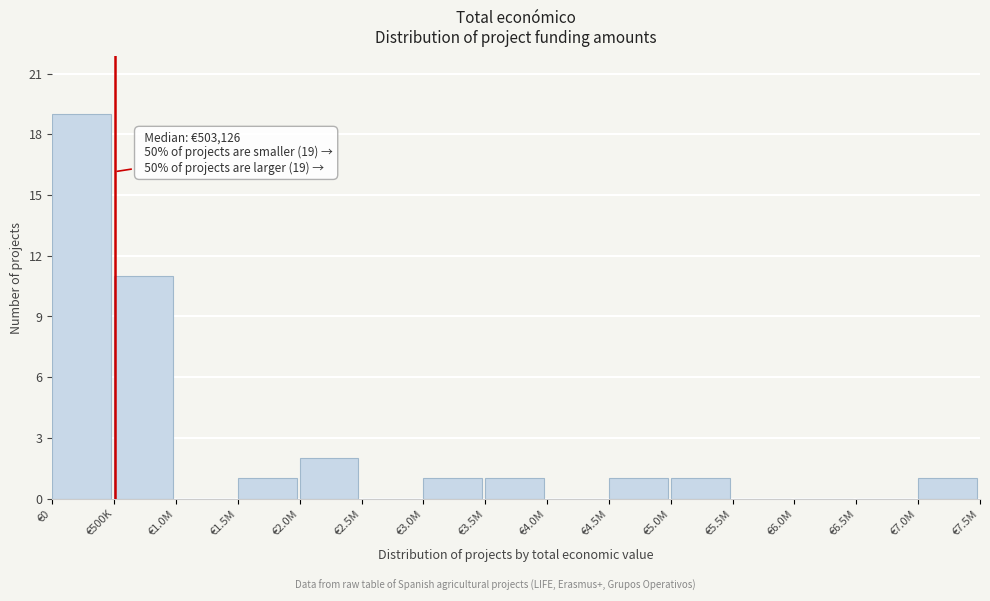

Reading right to left, what are all the values shown in this chart?

€7.0M=1	€6.5M=0	€6.0M=0	€5.5M=0	€5.0M=1	€4.5M=1	€4.0M=0	€3.5M=1	€3.0M=1	€2.5M=0	€2.0M=2	€1.5M=1	€1.0M=0	€500K=11	€0=19